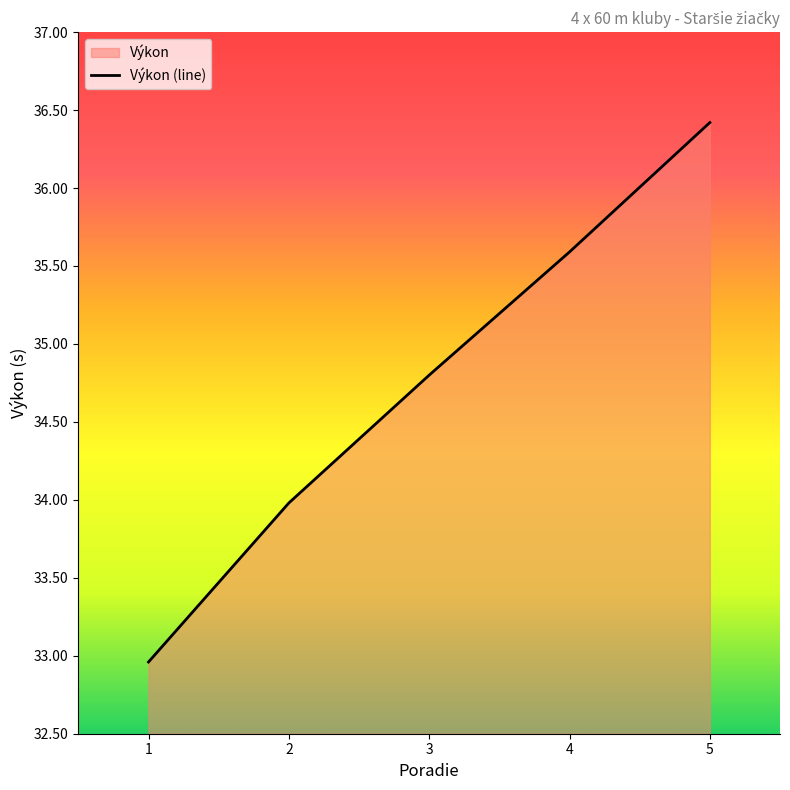

How many data points are less than 34?

2